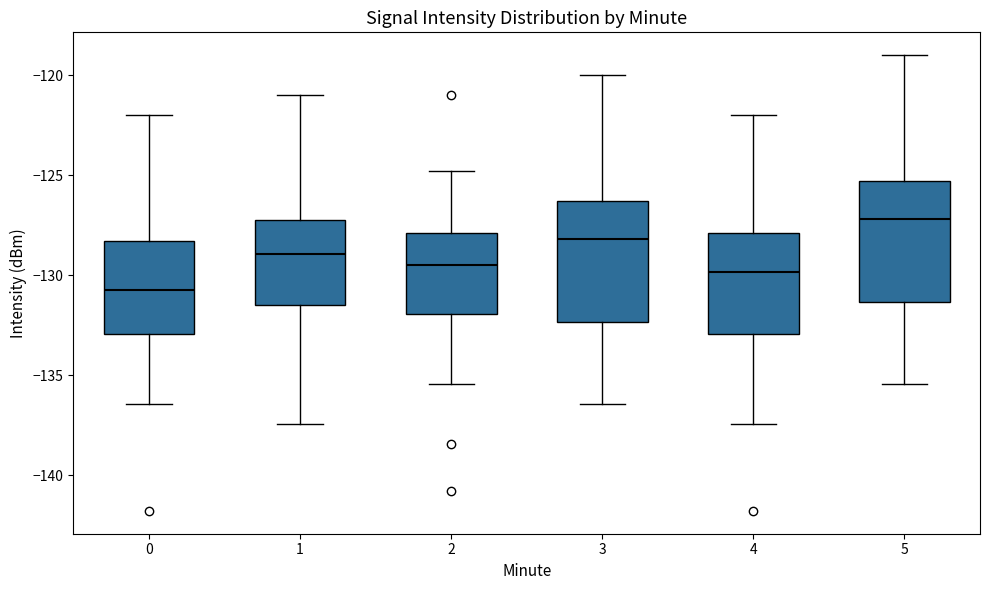

Which box's median line is the highest?

5